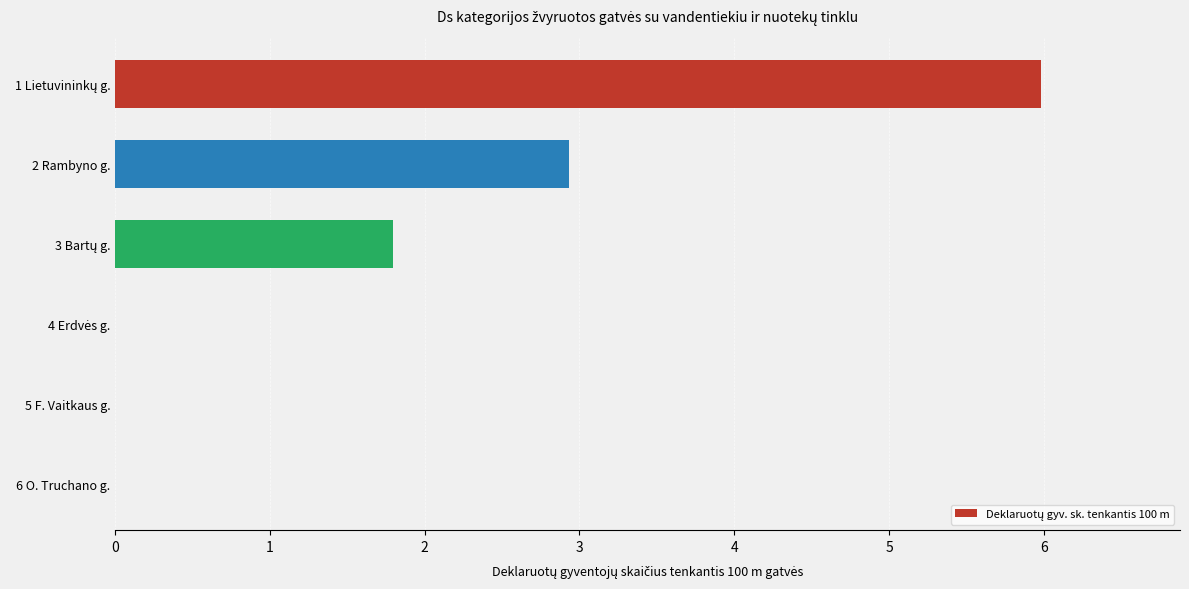

How many categories are shown in the chart?

6